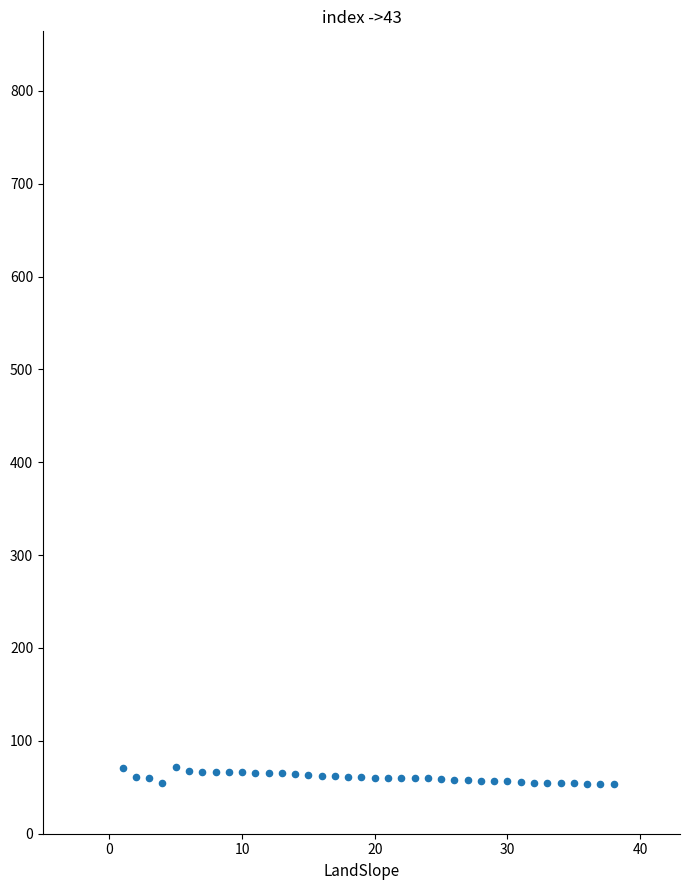

What is the range of Y values (max minus min)?

18.5